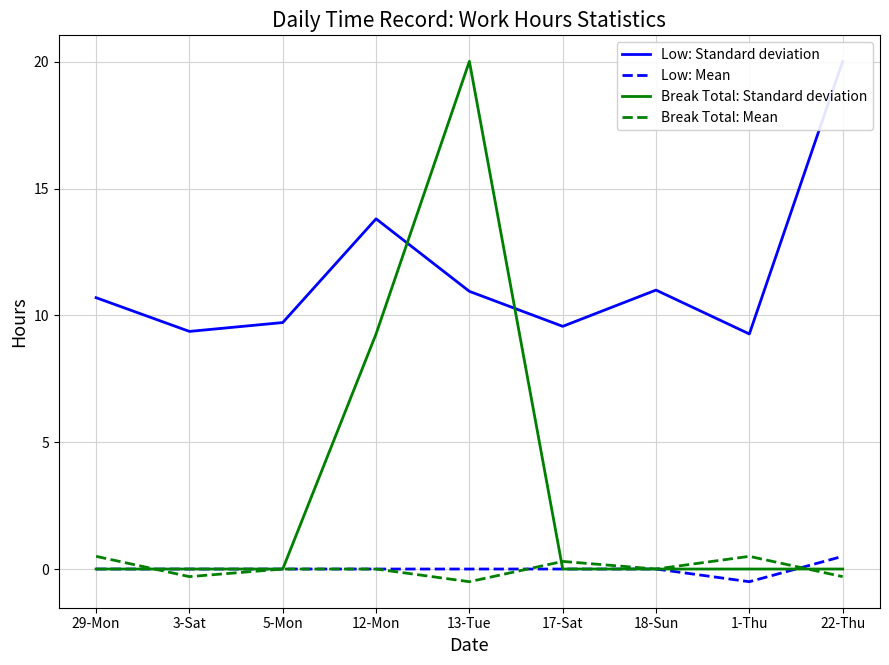

Rank the categories by Break Total: Mean value from highest to lowest.

29-Mon, 1-Thu, 17-Sat, 5-Mon, 12-Mon, 18-Sun, 3-Sat, 22-Thu, 13-Tue